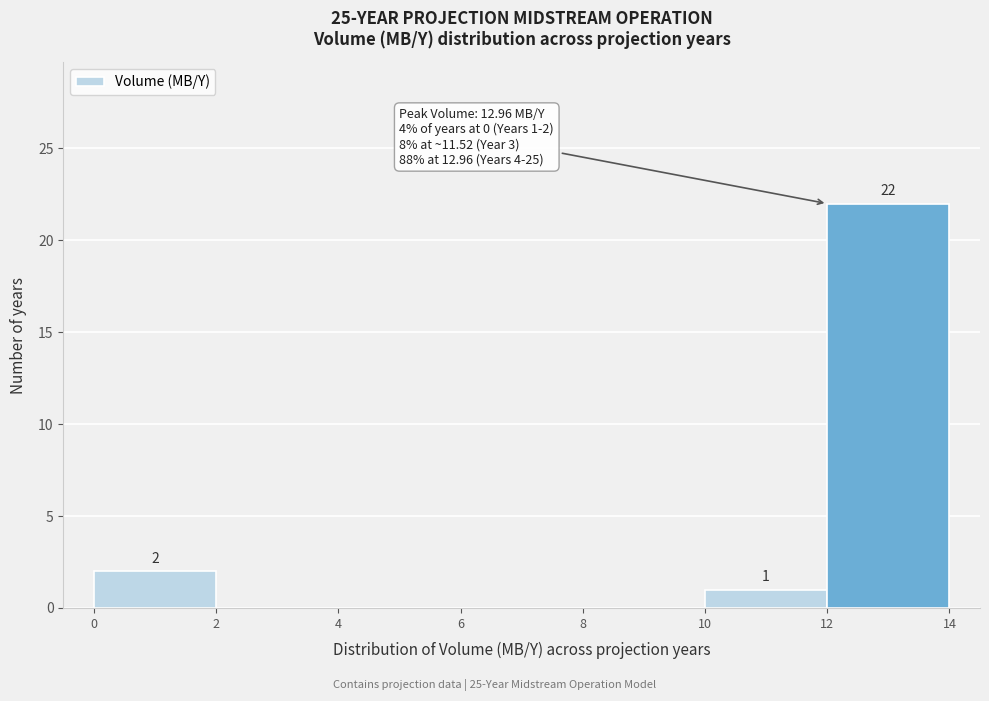

Over which range of the x-axis is the bar tallest?

12 to 14